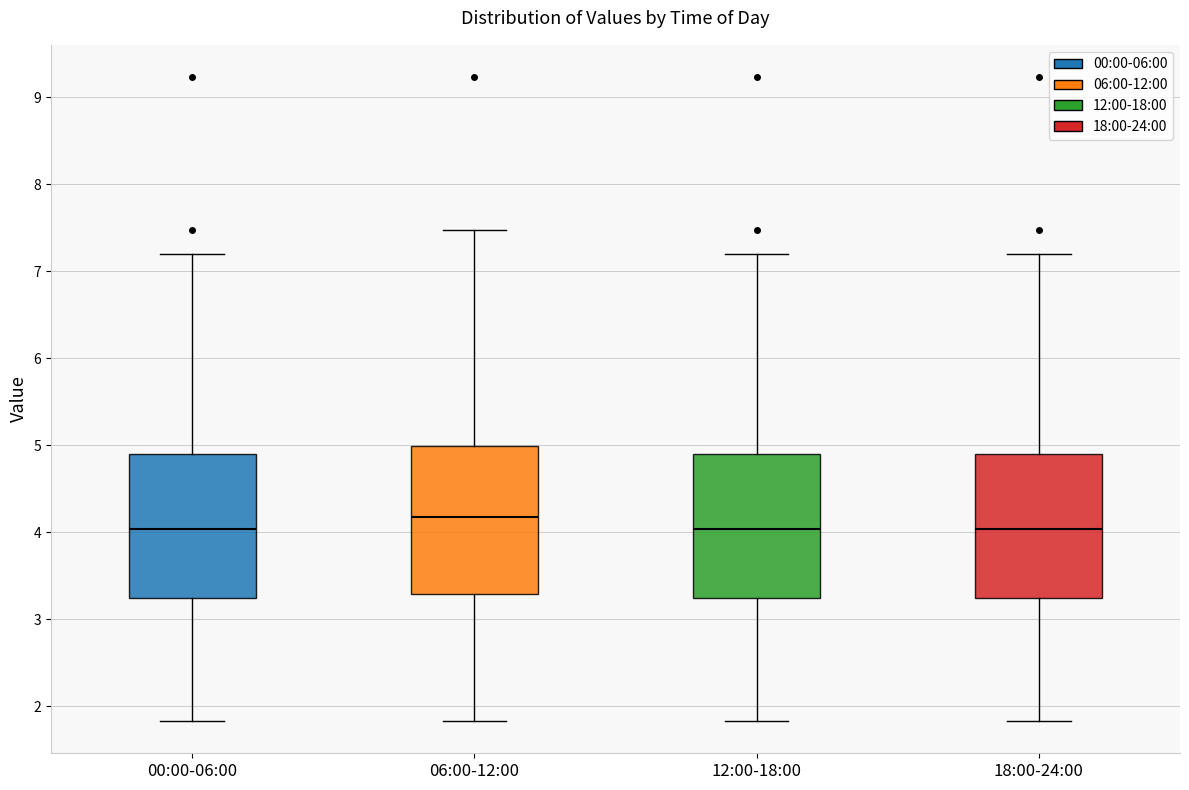

Which box's median line is the highest?

06:00-12:00